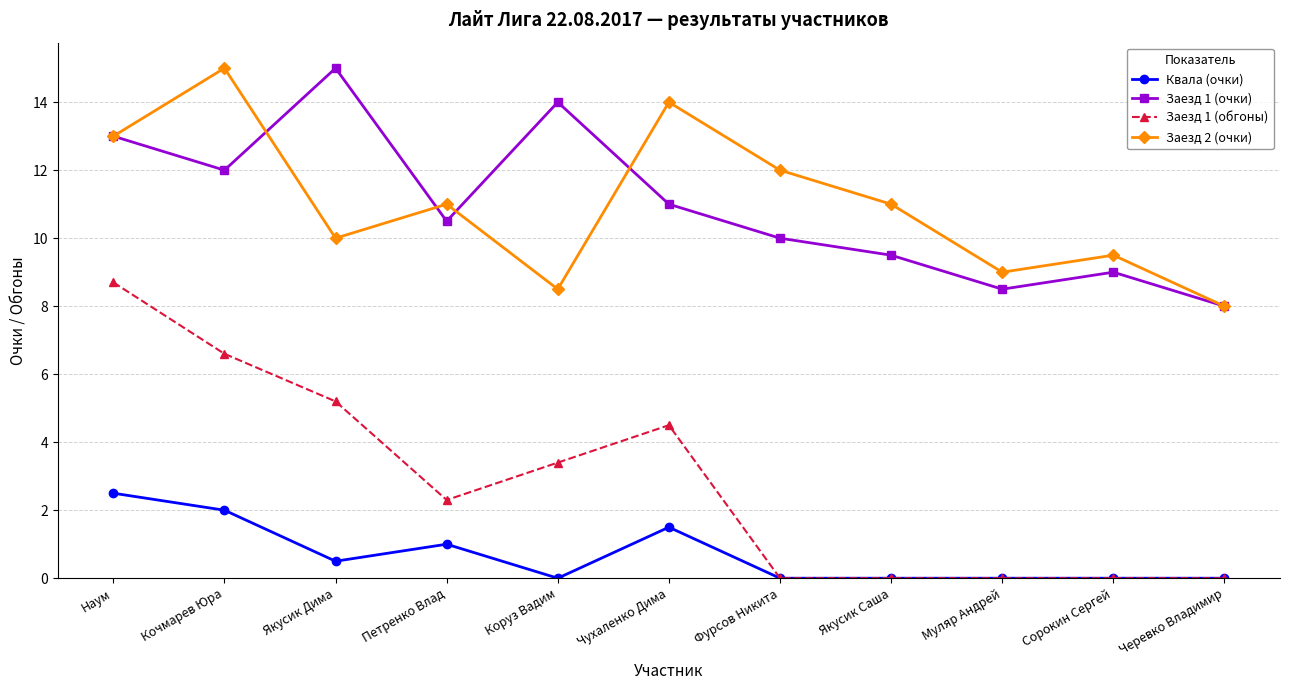

The value of Квала (очки) at Кочмарев Юра is 2.0. True or false?

True